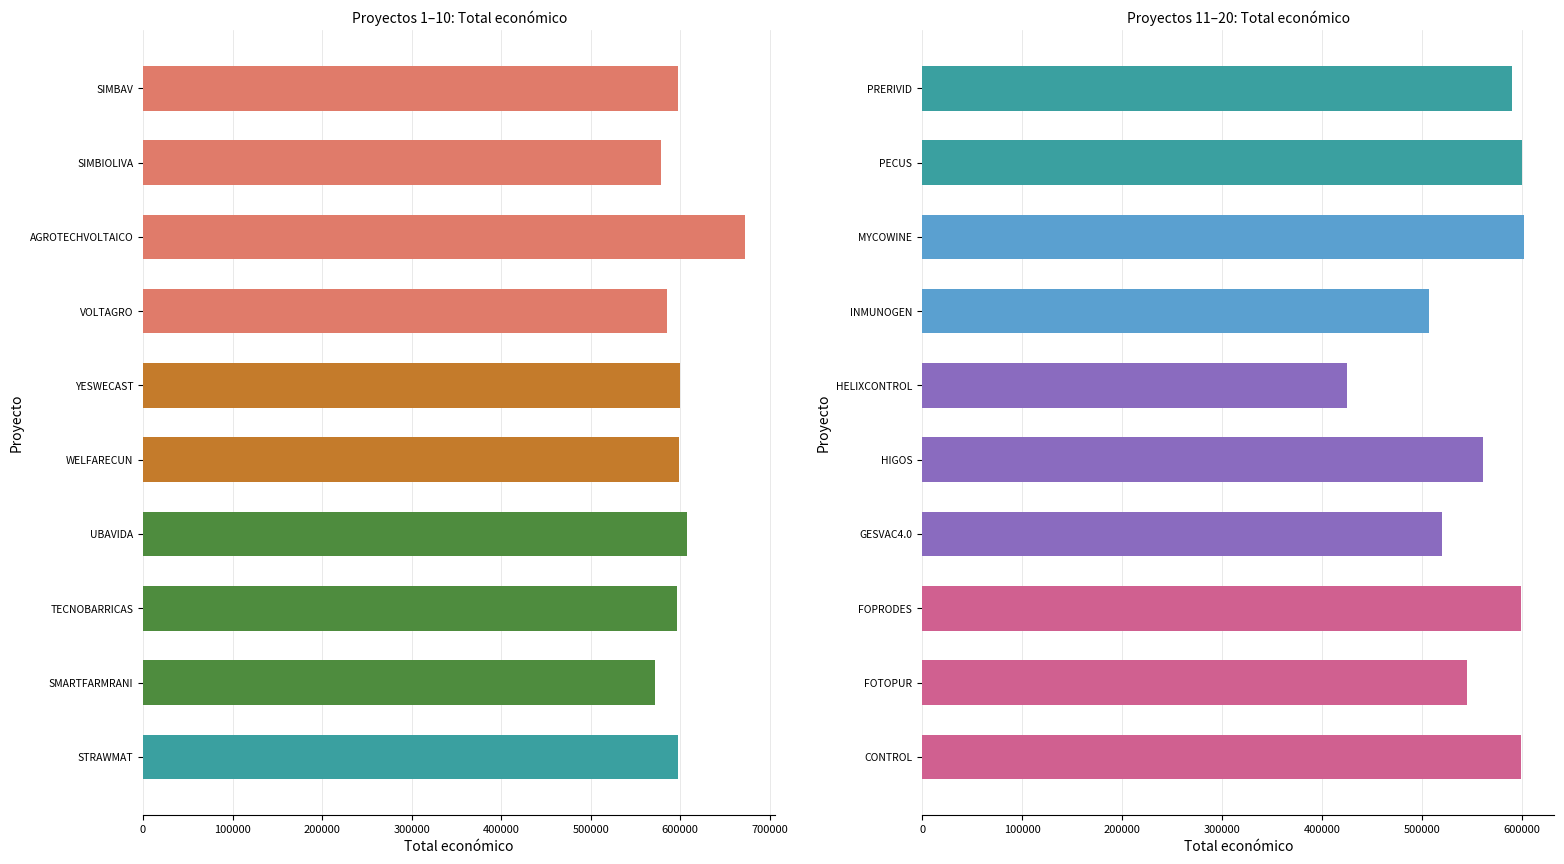

What is the value of the 17th bar from the left?

520062